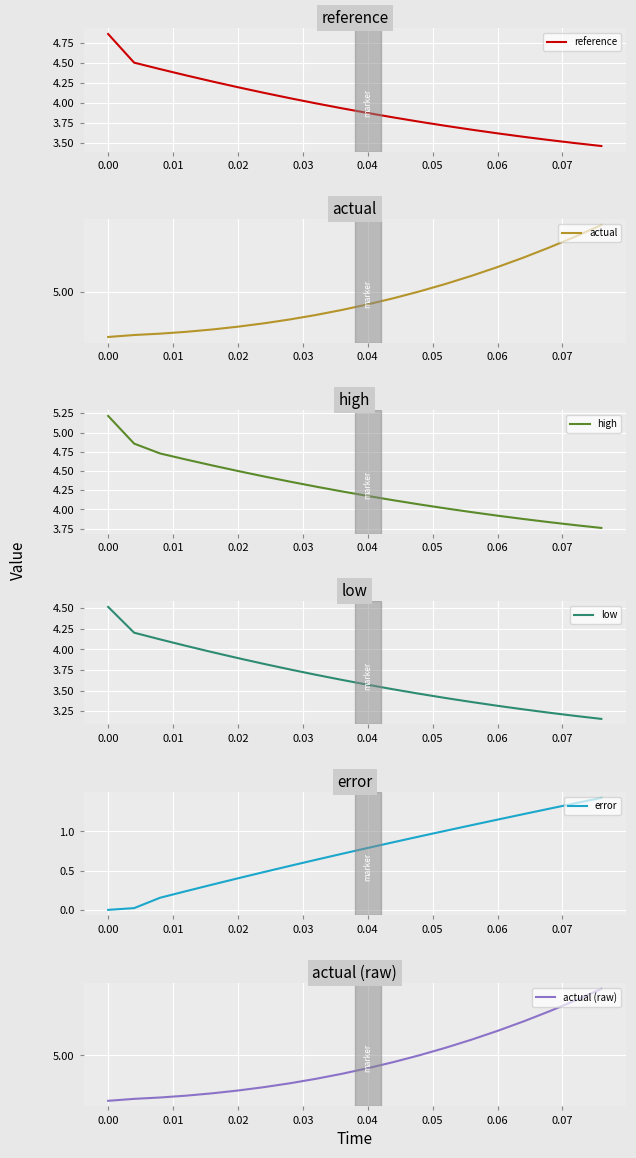

Is this an area chart (filled region under the line)?

No